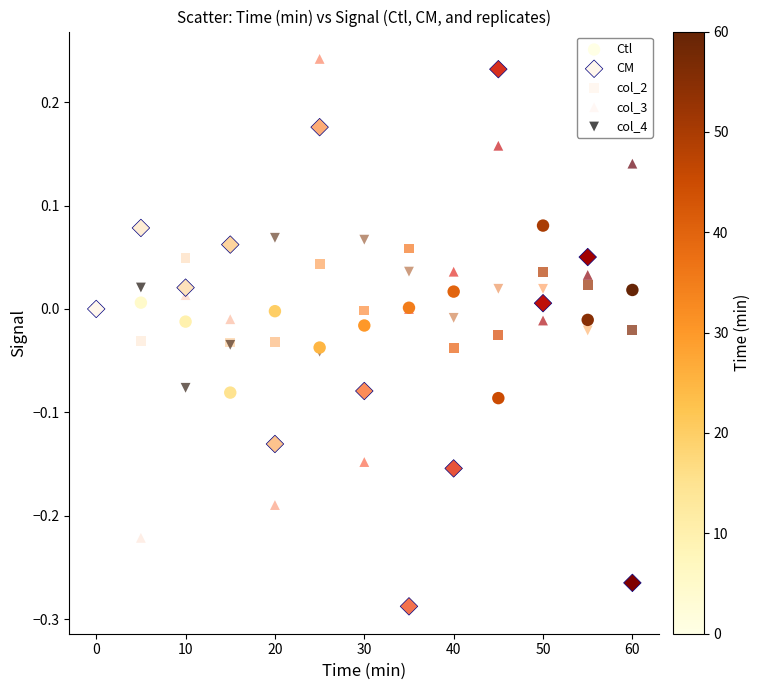

What is the X range (max minus min) for the scatter plot?

60.0